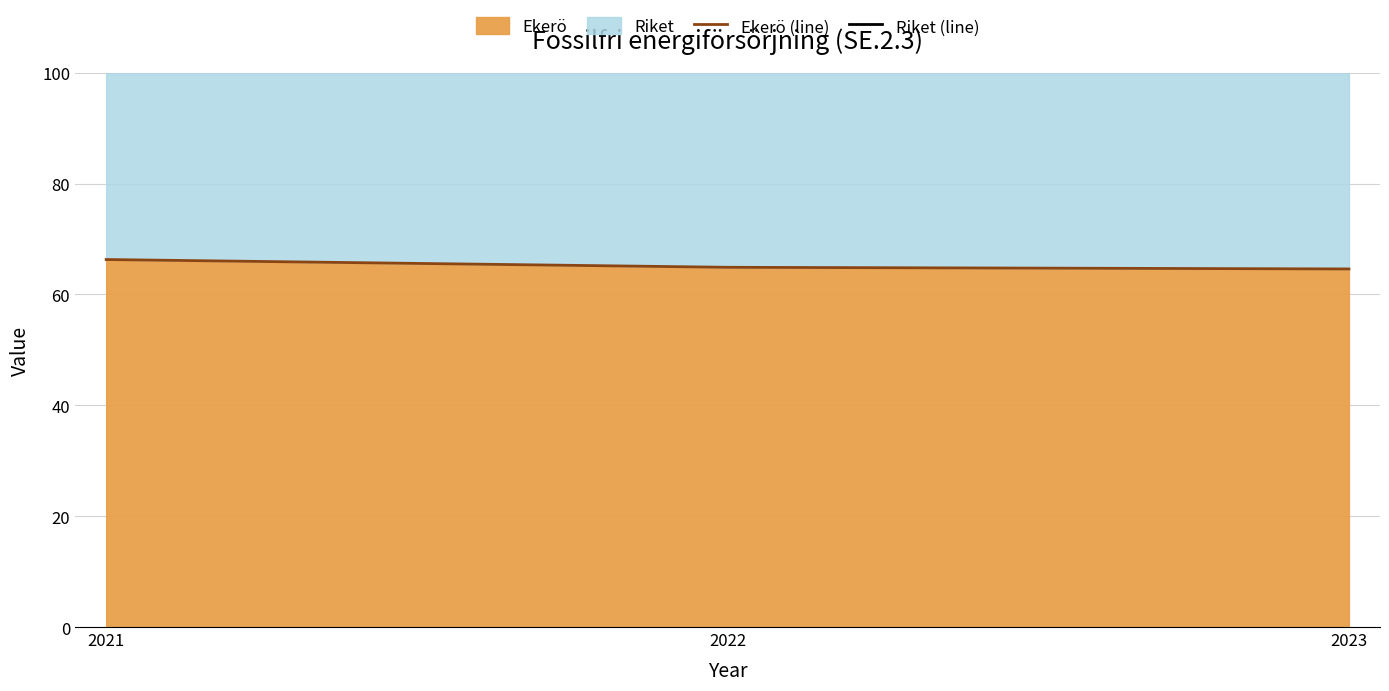

What is the average value of the Riket (line) series?

135.6